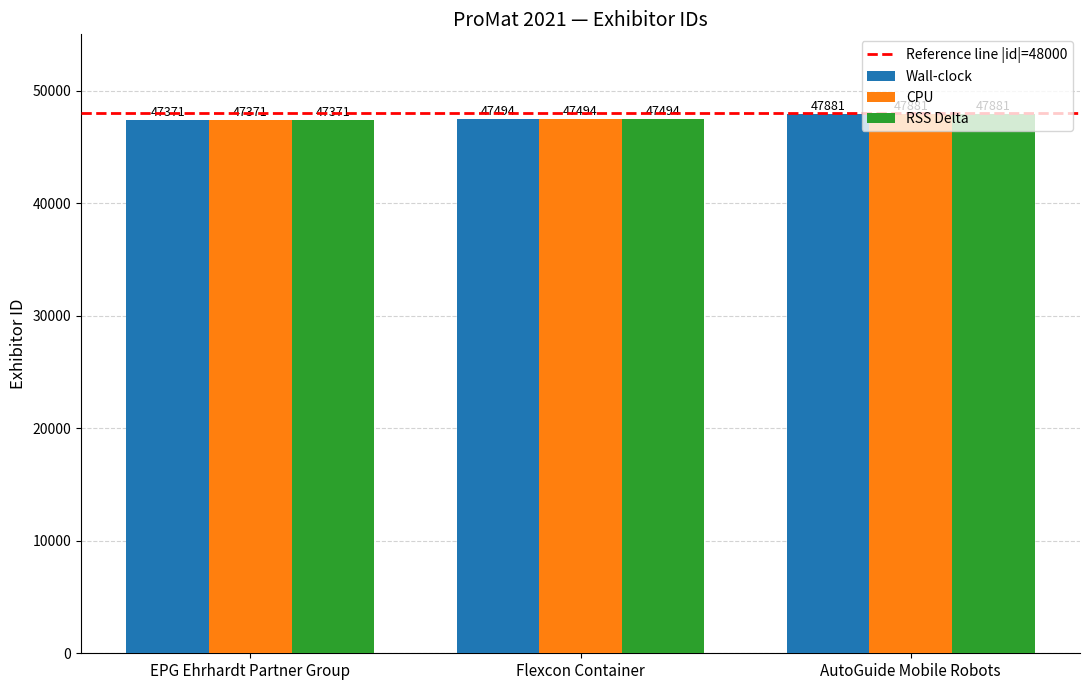

What is the label of the 3rd bar from the left?

AutoGuide Mobile Robots